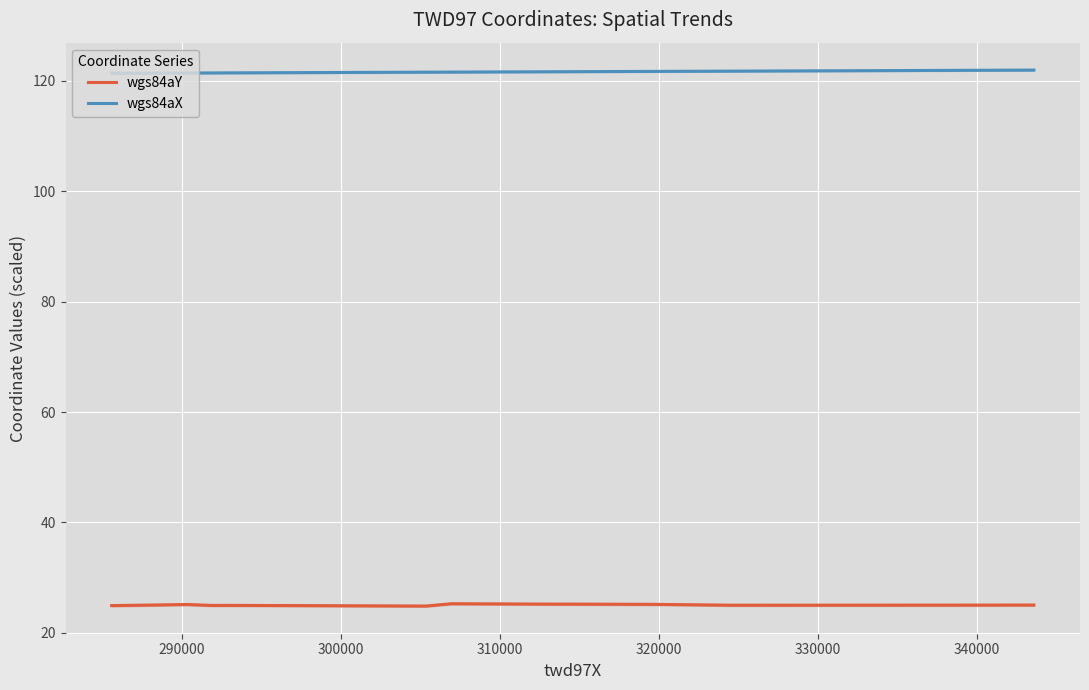

How many data points does each series have?

12